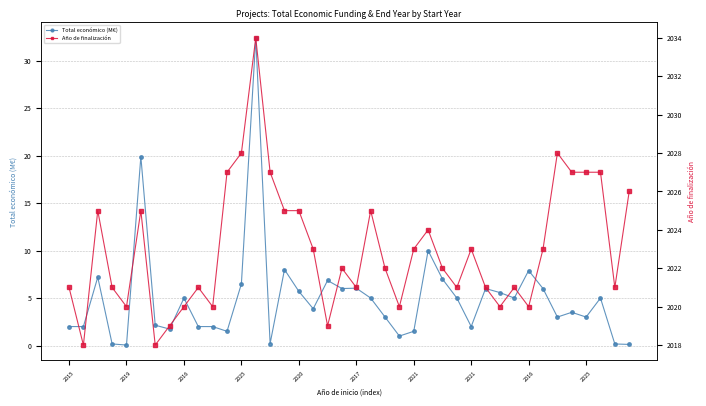

How many interior local peaks does the Total económico (M€) series have?

12